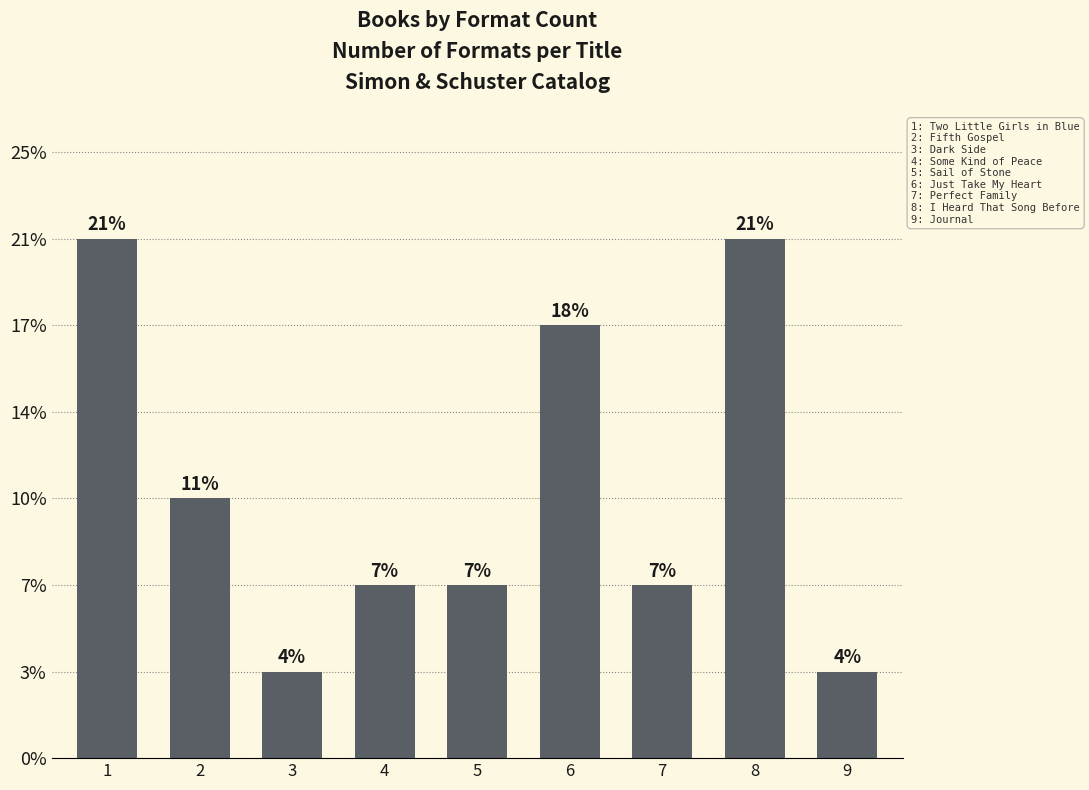

Which category has the highest value across all series?

1